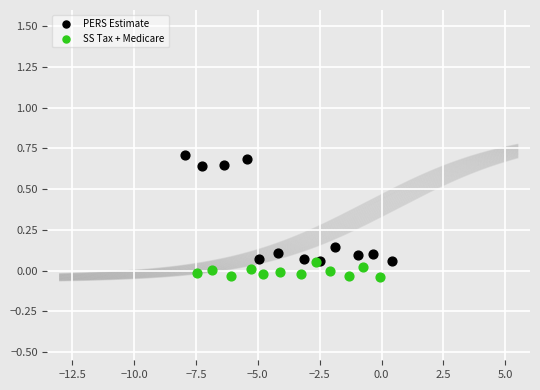

Which series has the widest spread of Y values?

PERS Estimate